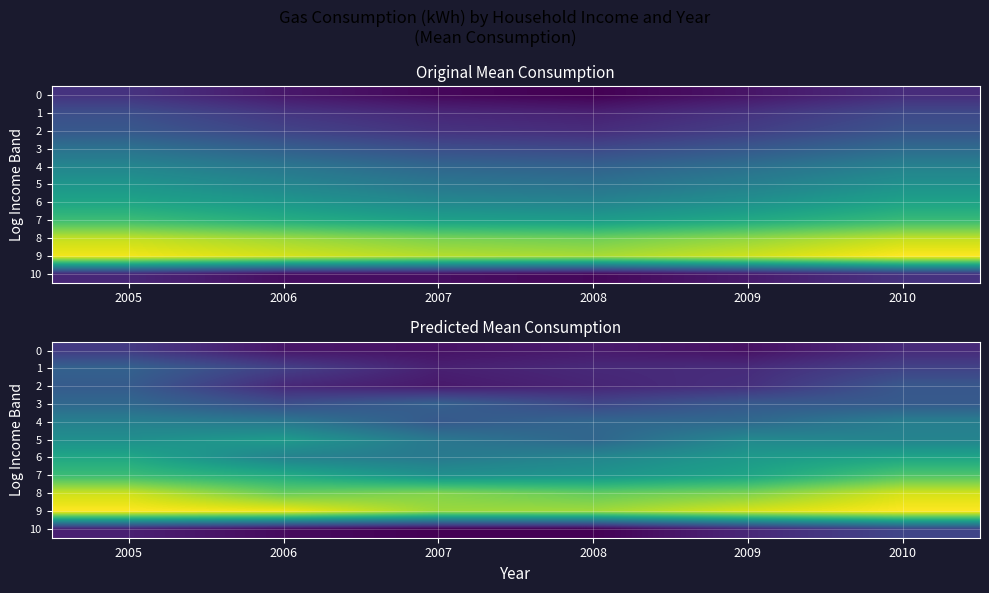

What is the lowest value of the 0 series?

15082.9